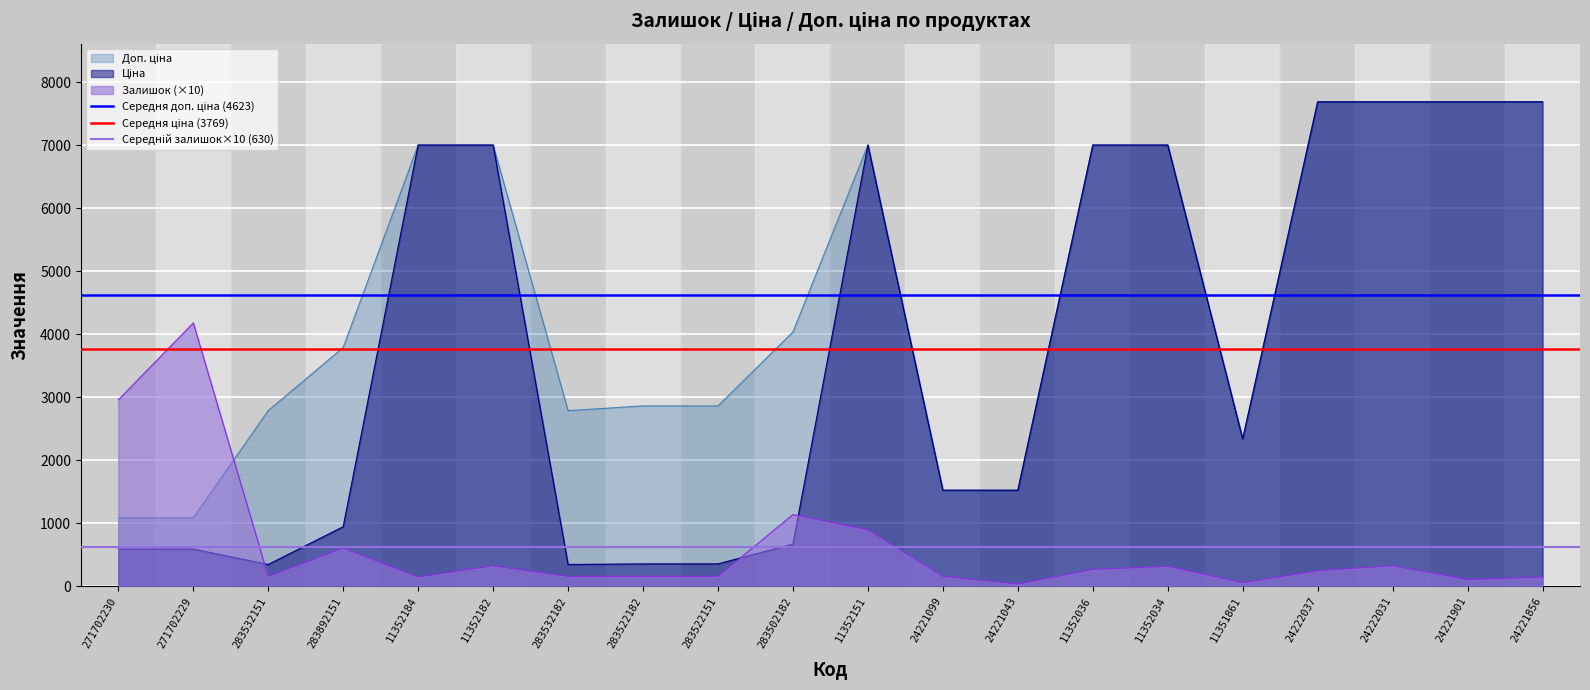

The Залишок (×10) series shows 320.0 at 11352034. True or false?

True